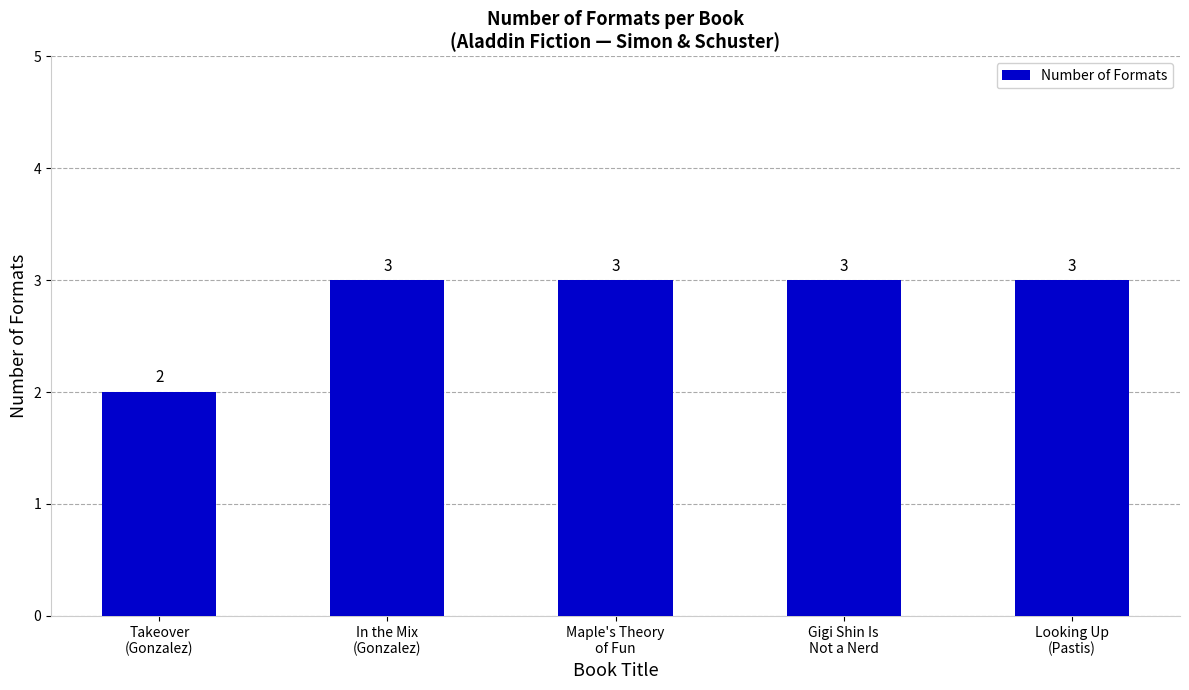

Are the bars grouped side by side (vs. stacked)?

No